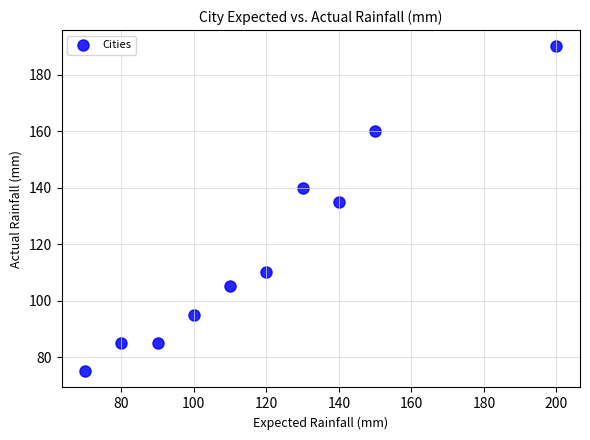

What Y value in the scatter plot is closest to 132?

135